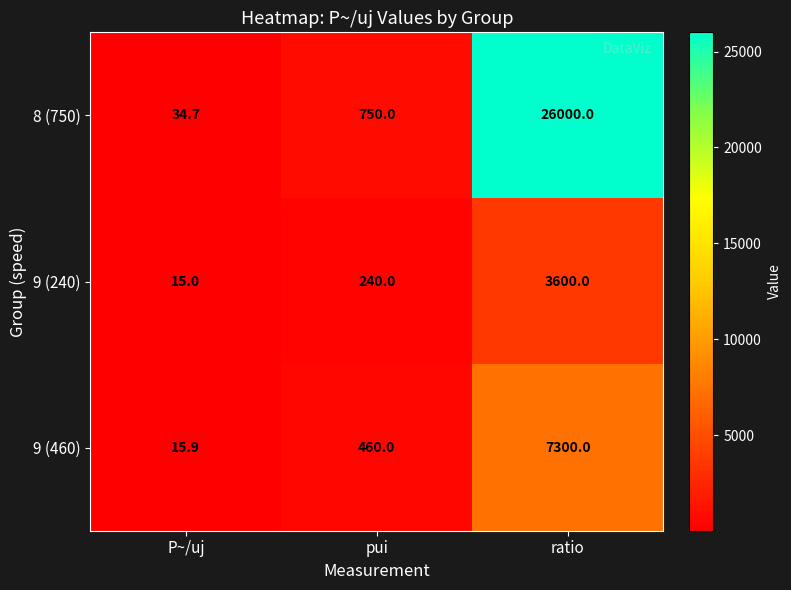

How many data points does each series have?

3